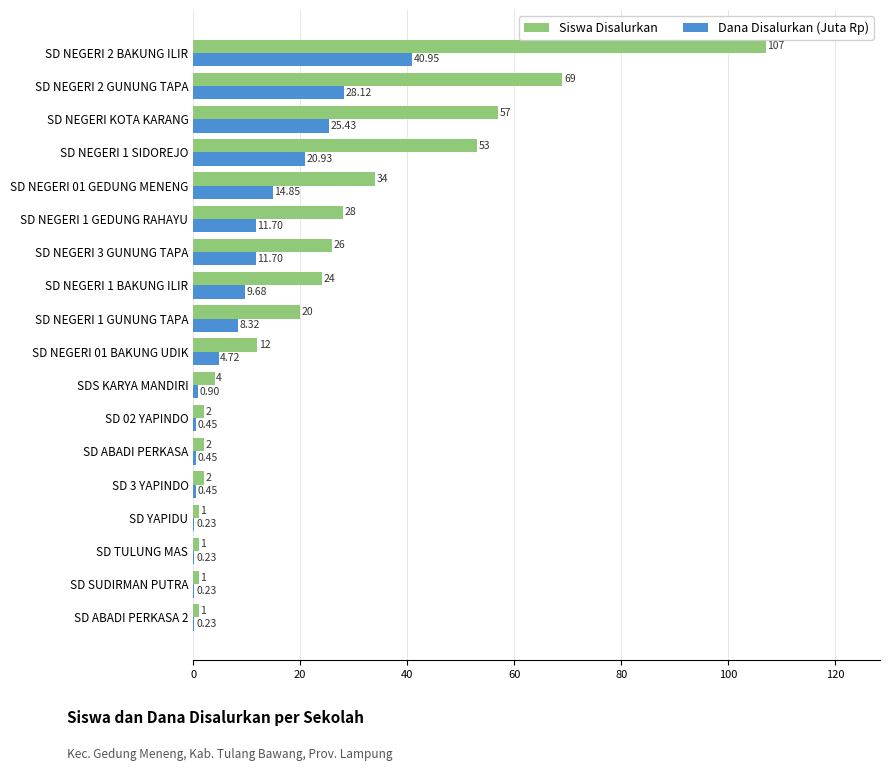

Which series has the largest total across all categories?

Siswa Disalurkan